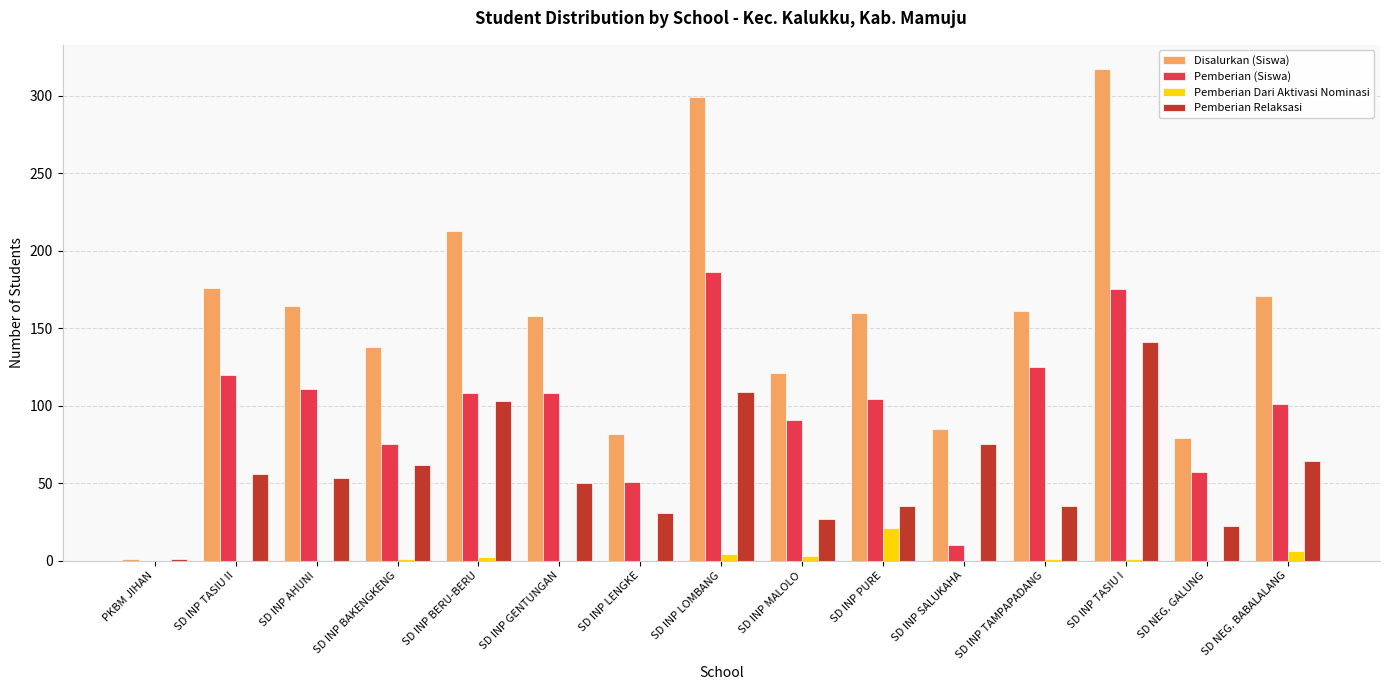

The value of Pemberian Relaksasi at SD INP BAKENGKENG is 17. True or false?

False